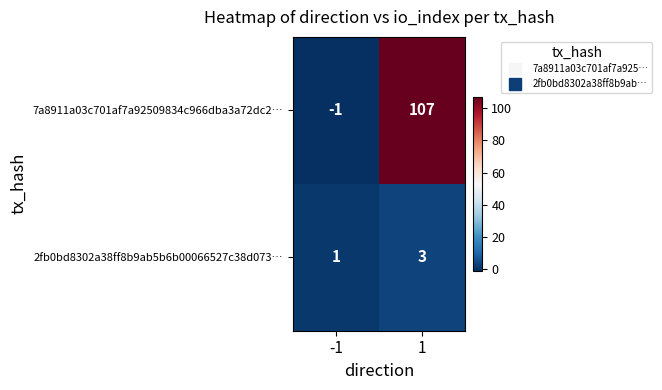

Rank the series by their maximum value, from highest to lowest.

7a8911a03c701af7a92509834c966dba3a72dc2…, 2fb0bd8302a38ff8b9ab5b6b00066527c38d073…